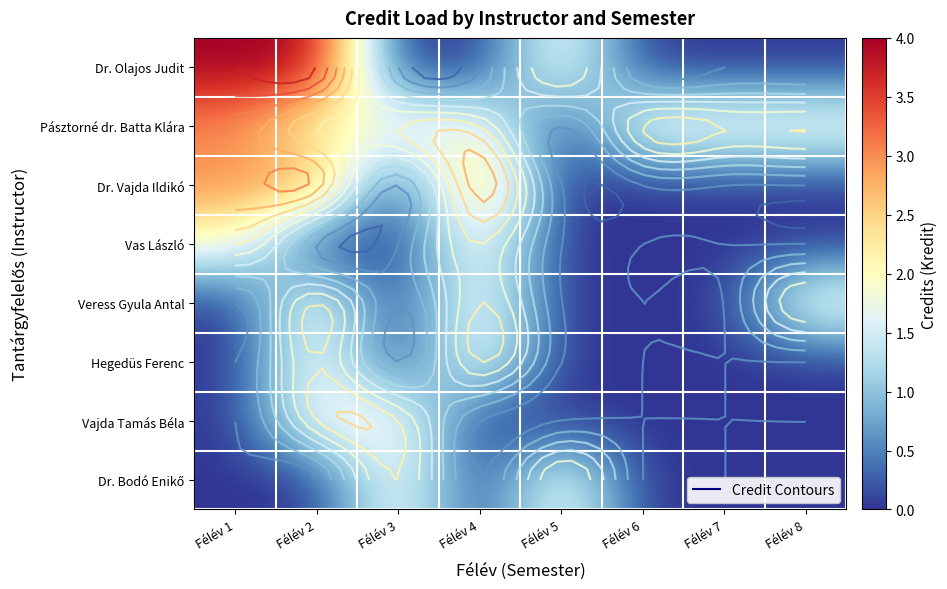

List the series in order of their peak value, highest first.

Dr. Olajos Judit, Pásztorné dr. Batta Klára, Dr. Vajda Ildikó, Vas László, Veress Gyula Antal, Hegedüs Ferenc, Vajda Tamás Béla, Dr. Bodó Enikő